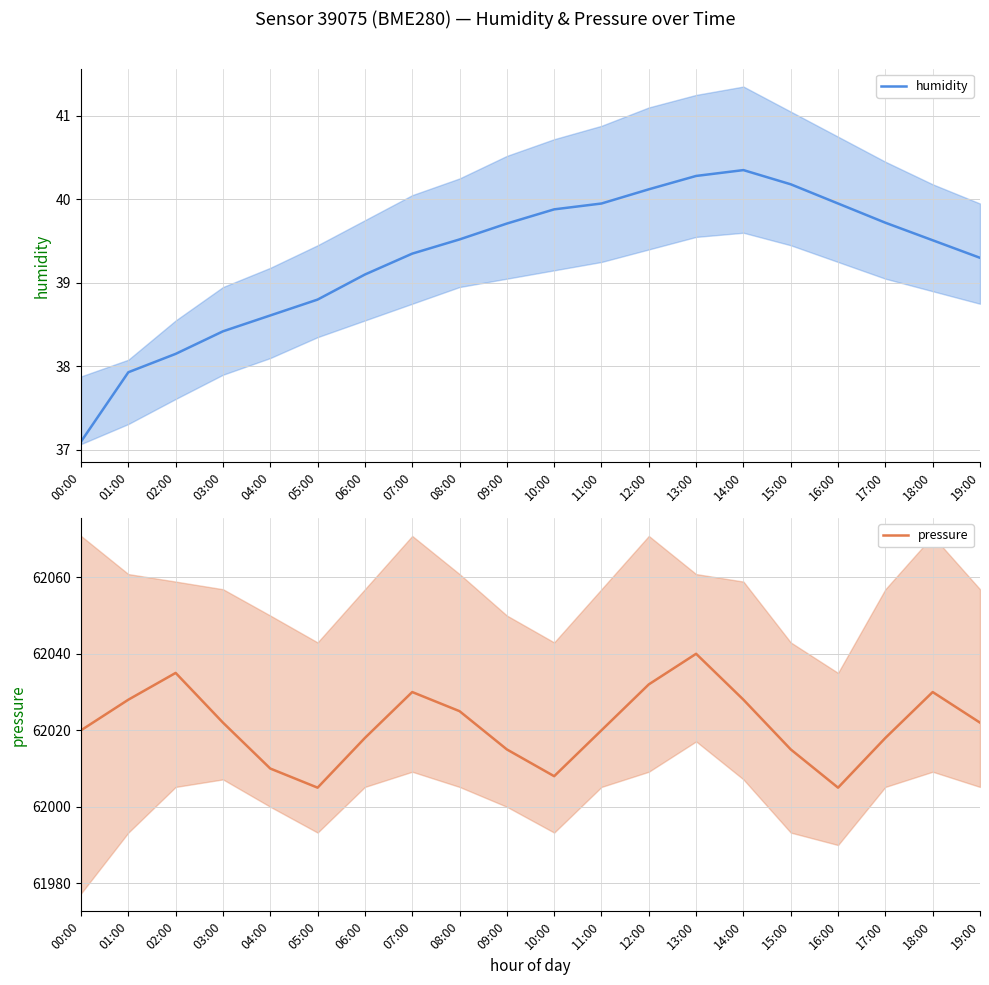

What is the label of the 4th point from the left?

03:00